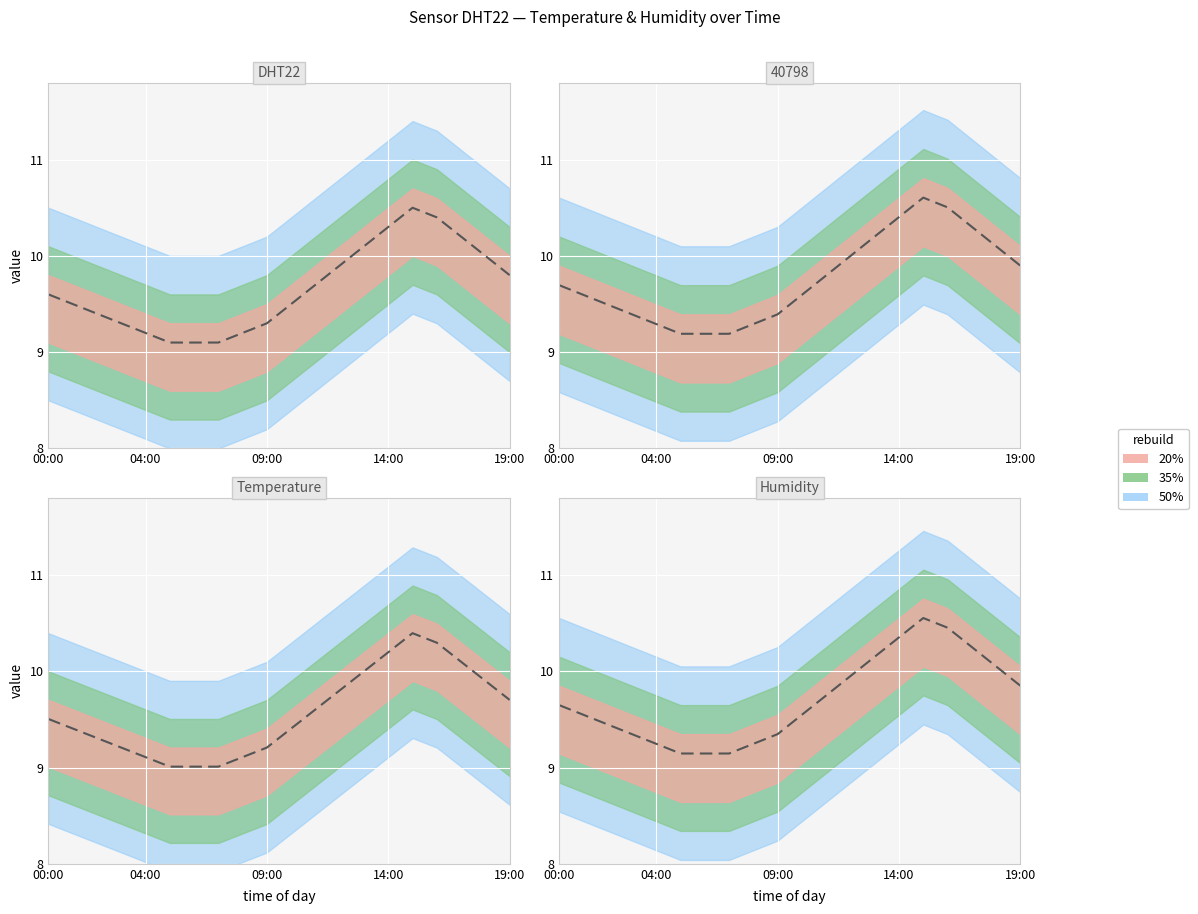

True or false: the data shows 10.2 at 13.

True